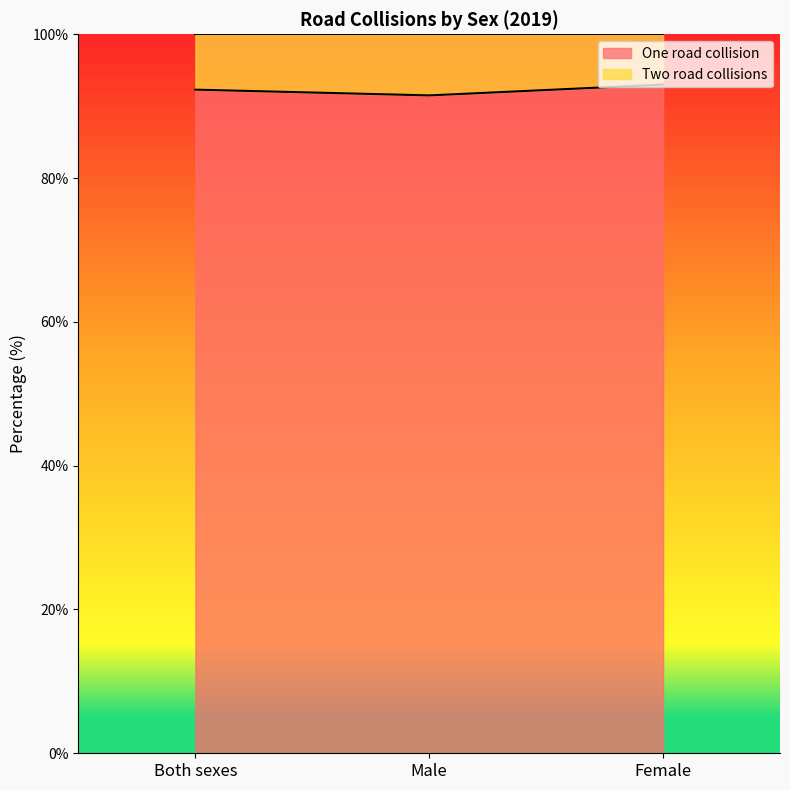

The chart shows a value of 148.7 at Both sexes. True or false?

False